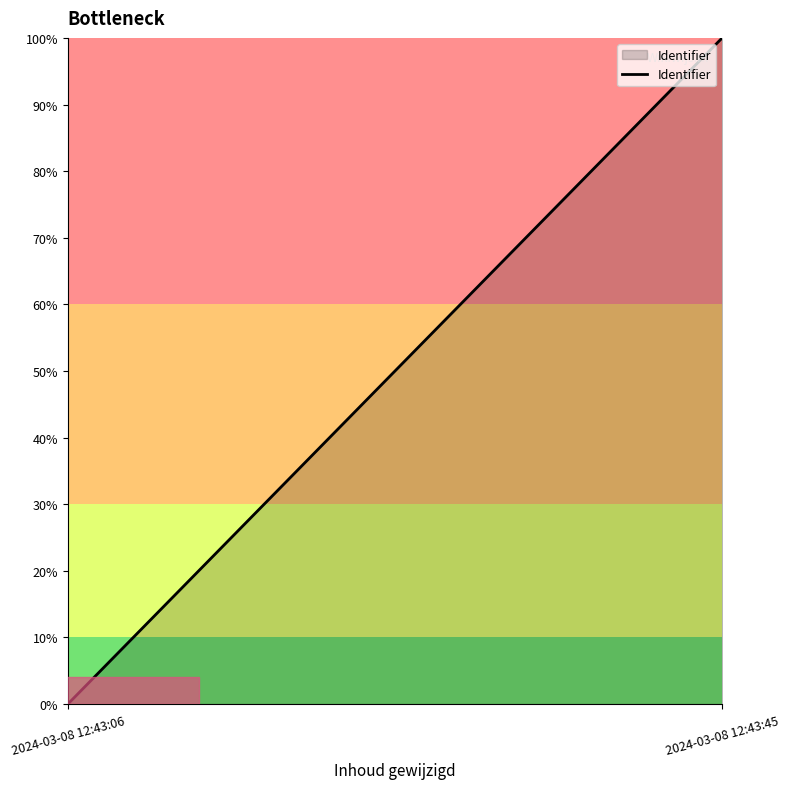

Which label corresponds to the largest value in the chart?

2024-03-08 12:43:45